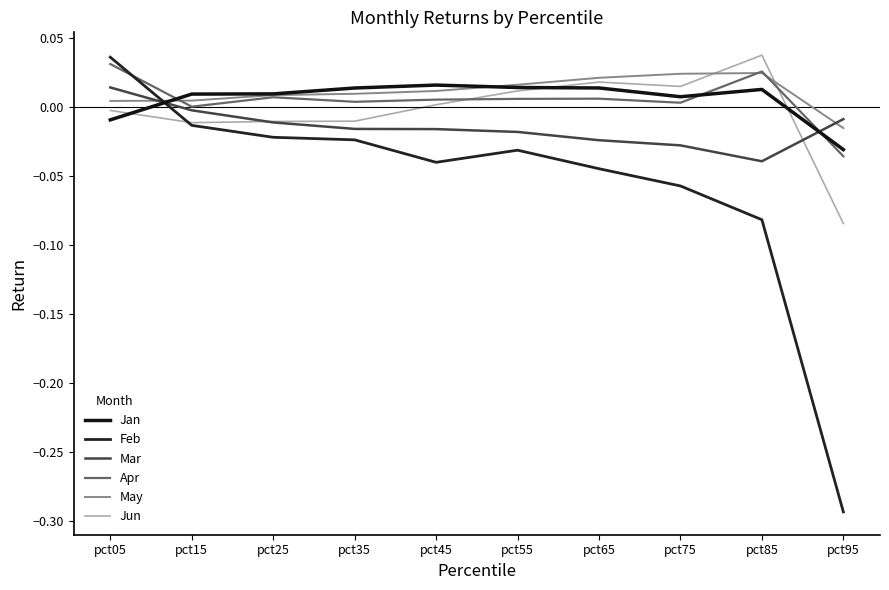

What is the spread (max minus min) of values at pct65?

0.1